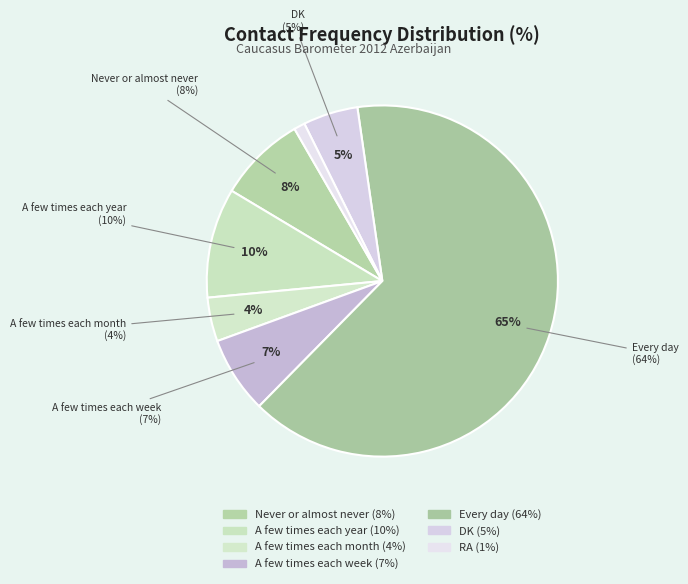

Is it true that DK is 5% of the pie?

True